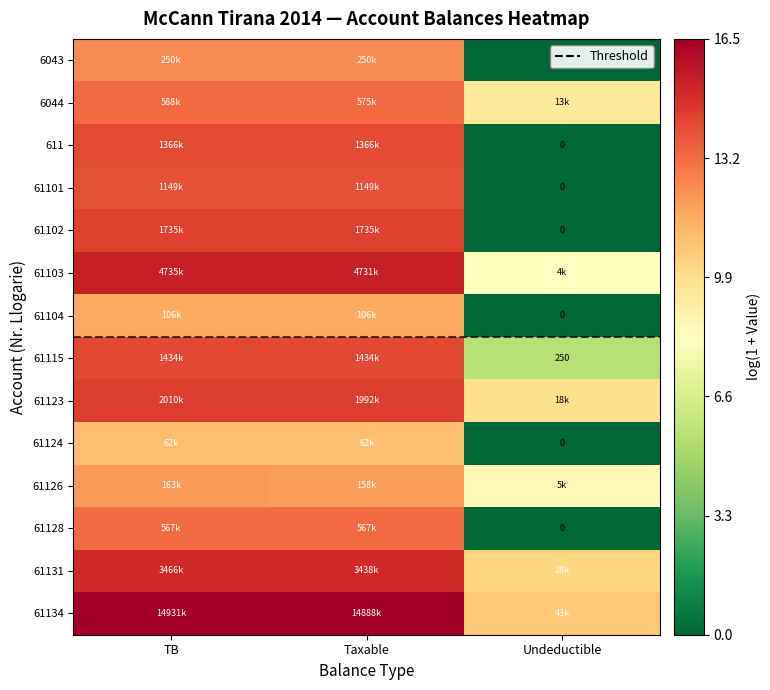

How many data points in 6044 are above 11?

2